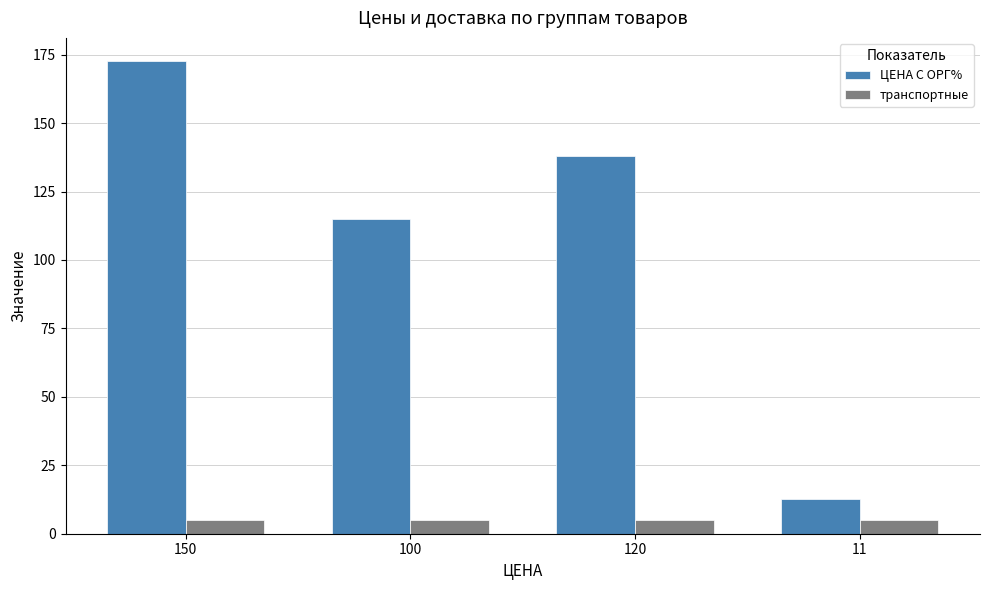

How many series are shown in this chart?

2